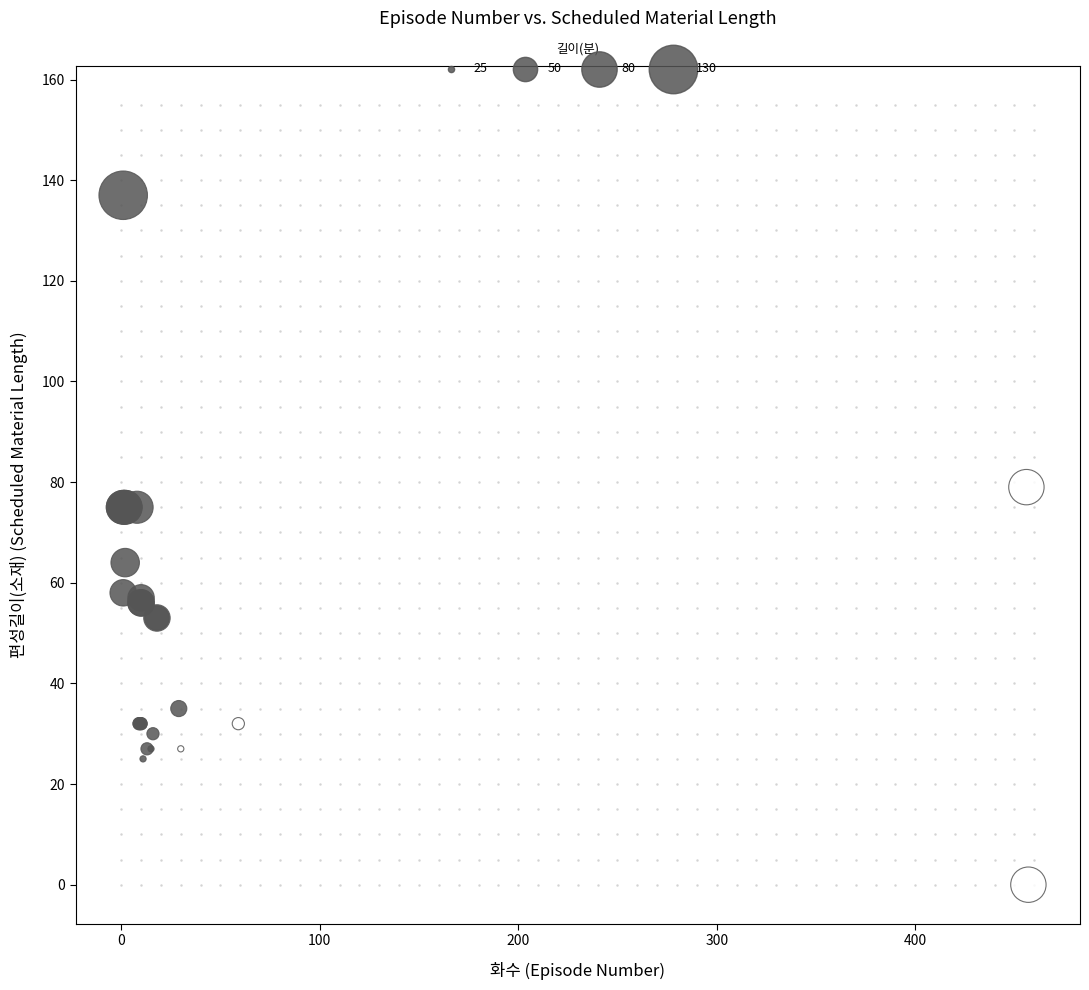

What Y value in the scatter plot is closest to 68?

64